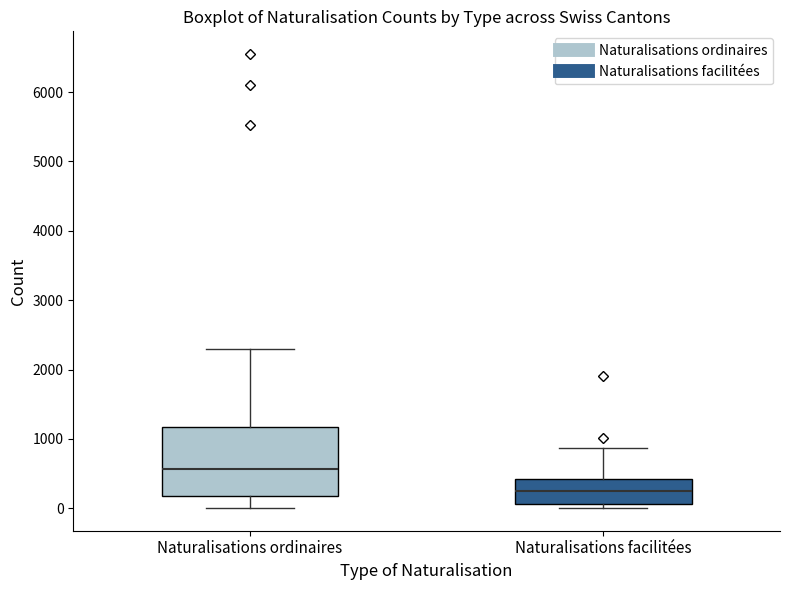

Reading left to right, read every box against the y-axis: the position of its median line, the range the box covers, and the ends of its whiskers. The values are not printed on the chart, so give them approximately, as read against the axis.

Naturalisations ordinaires: median 600, box 200 to 1200, whiskers 0 to 2300
Naturalisations facilitées: median 200, box 100 to 400, whiskers 0 to 900